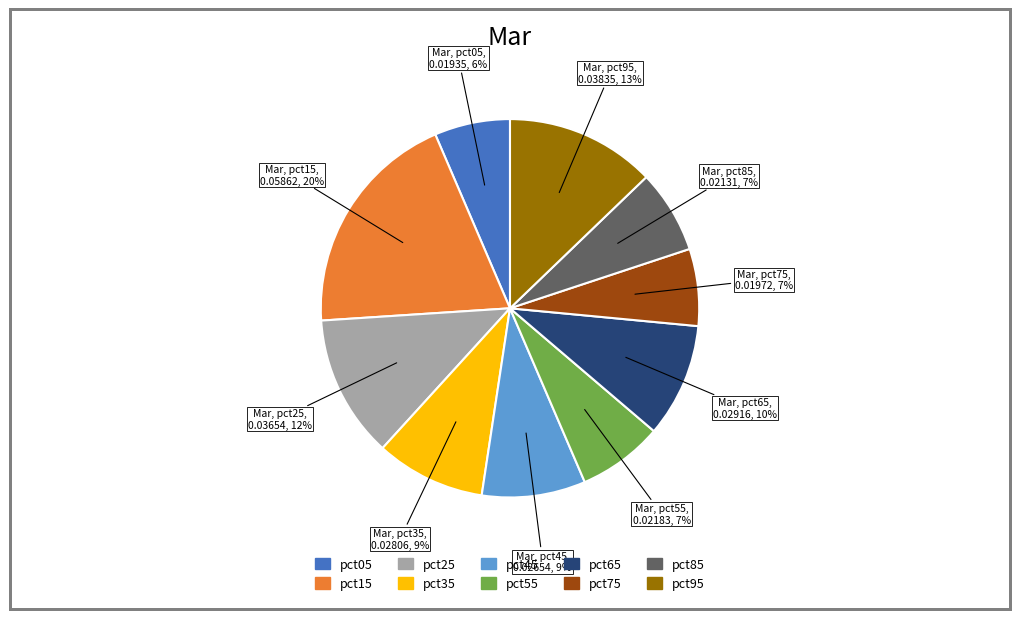

How many slices are in this pie chart?

10